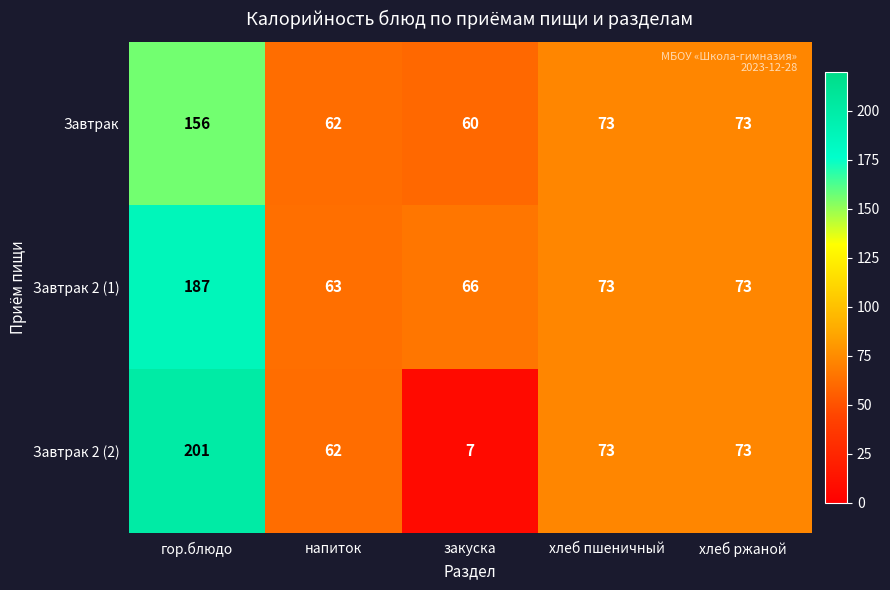

At which label does Завтрак 2 (1) first exceed 73?

гор.блюдо